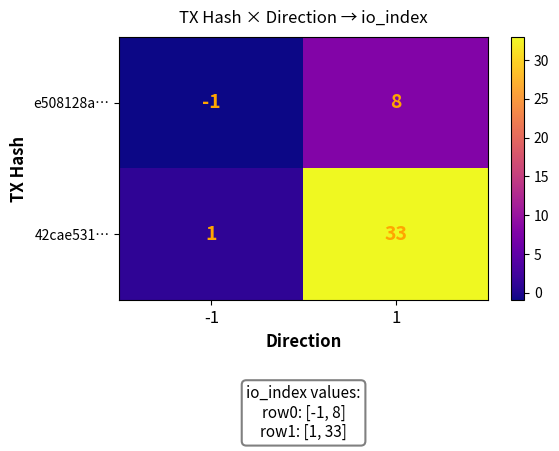

What is the maximum value shown in the chart?

33